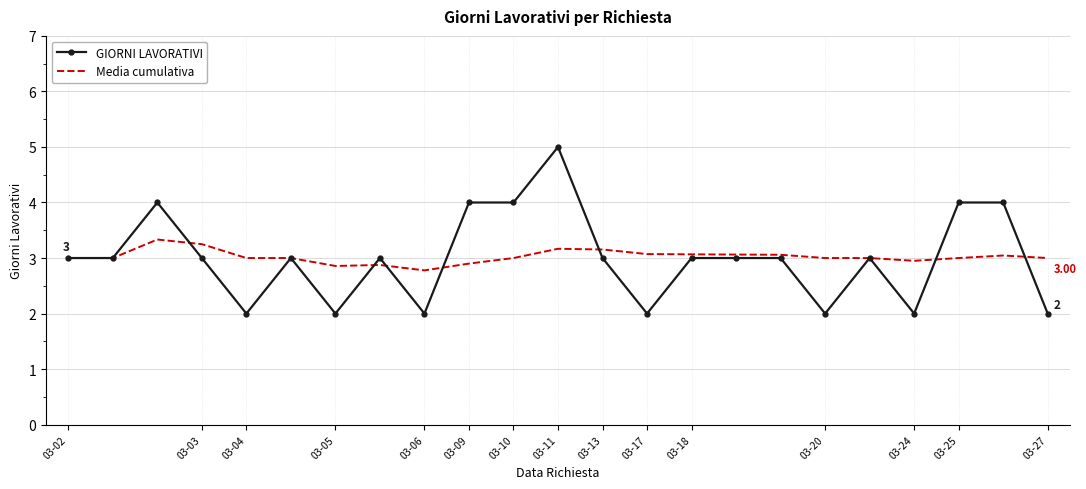

Which series has the widest spread of values?

GIORNI LAVORATIVI